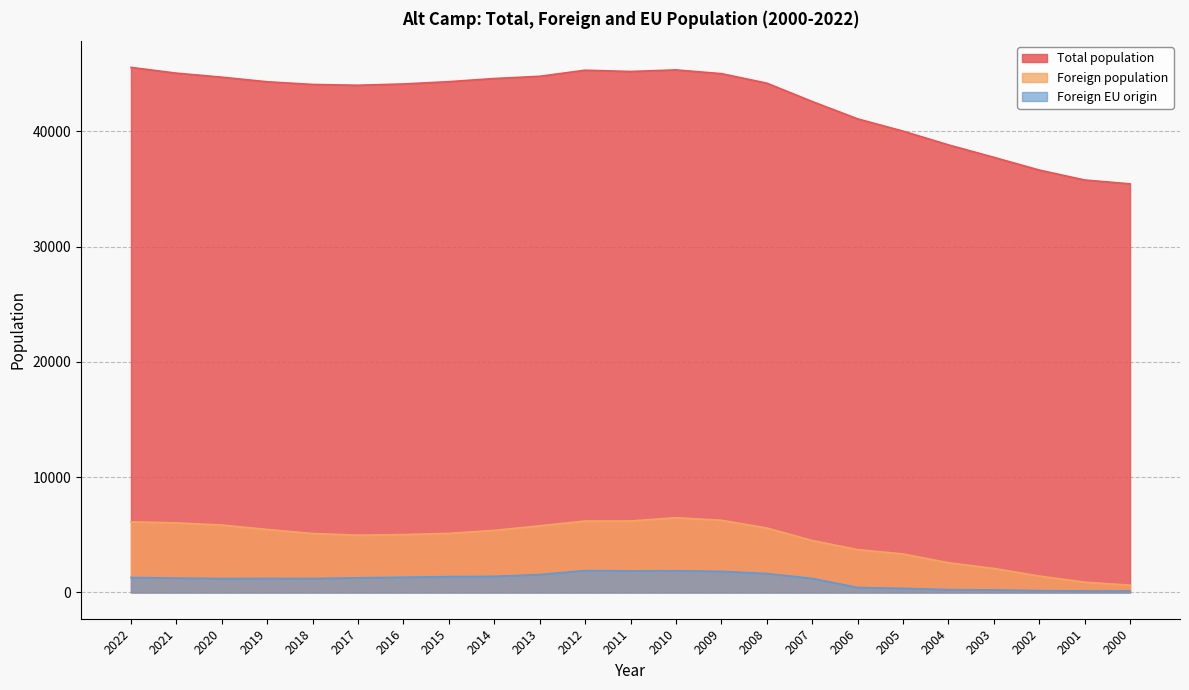

What is the value of the Foreign population point at the 7th from the left?

5023